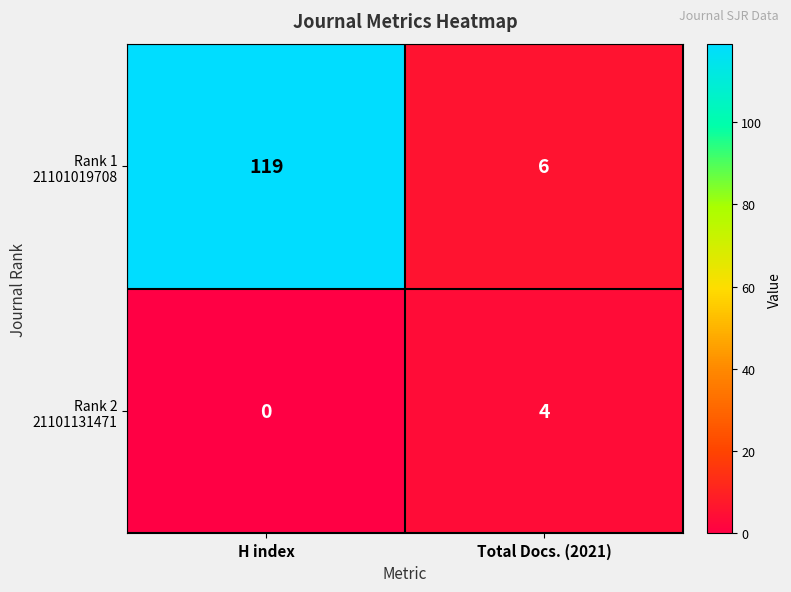

What is the total value across all series at Total Docs. (2021)?

10